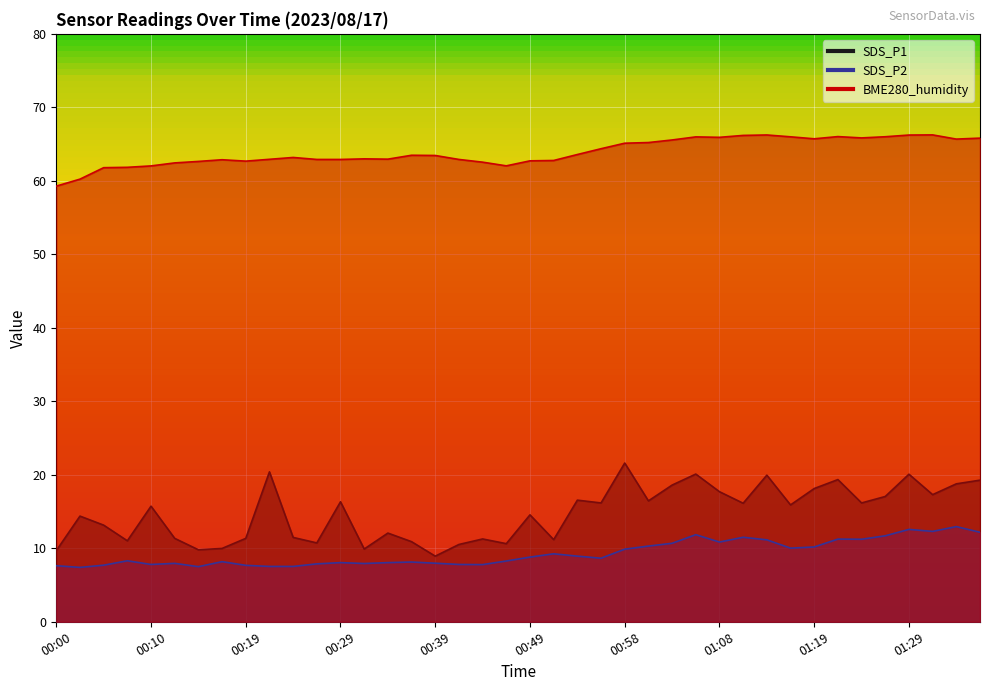

What is the label of the 33rd point from the left?

01:19